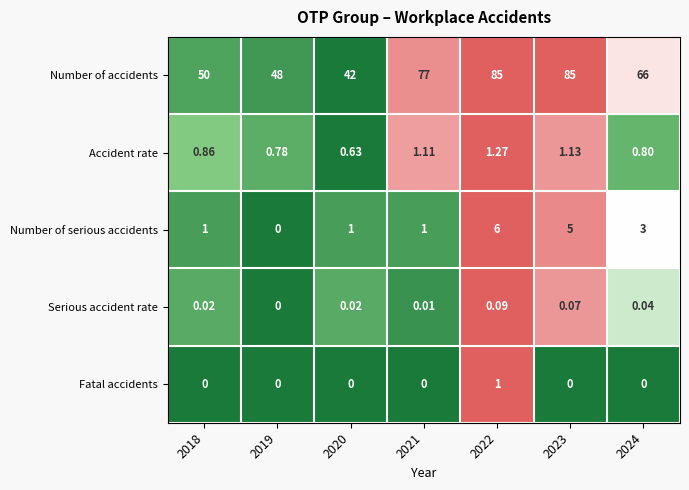

Which series has the largest total across all categories?

Number of accidents